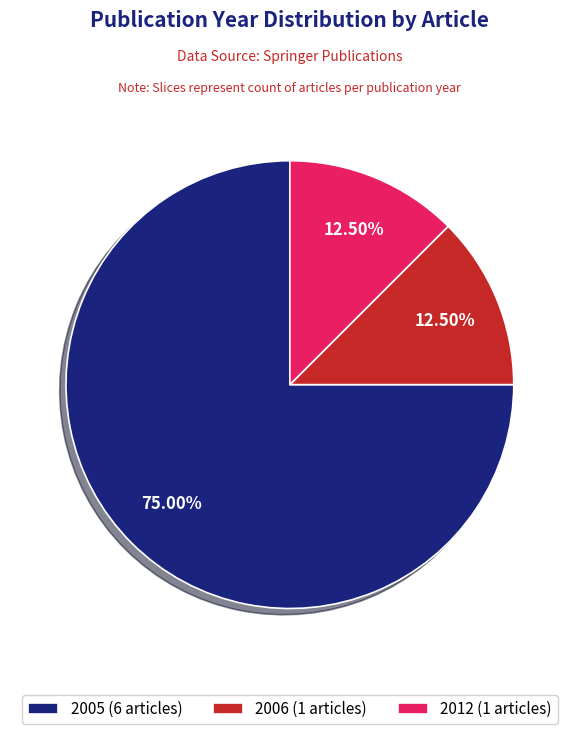

Which category accounts for the majority?

2005 (6 articles)